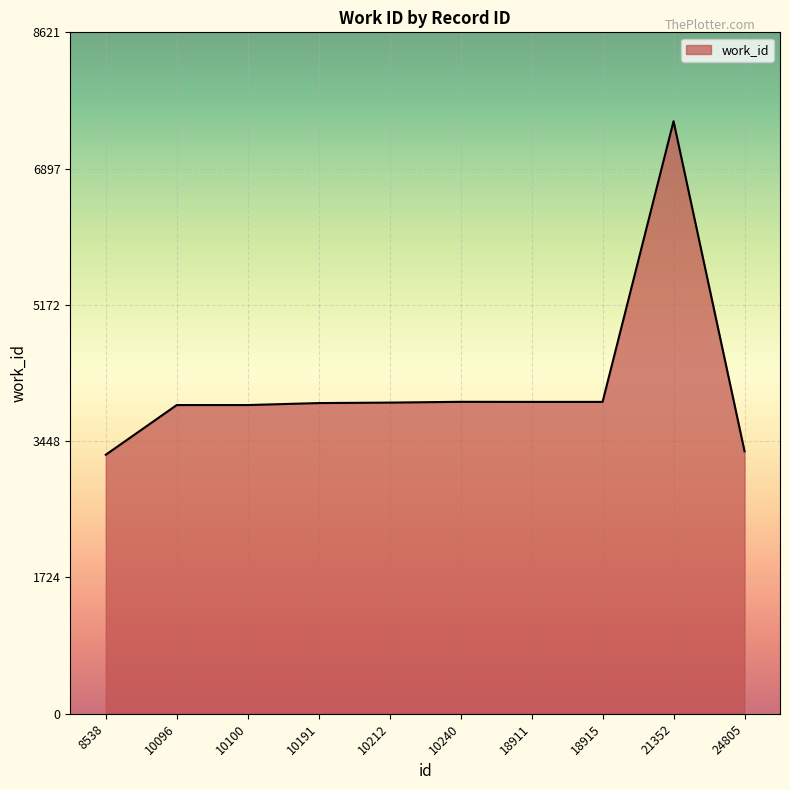

Which category has the highest value across all series?

21352